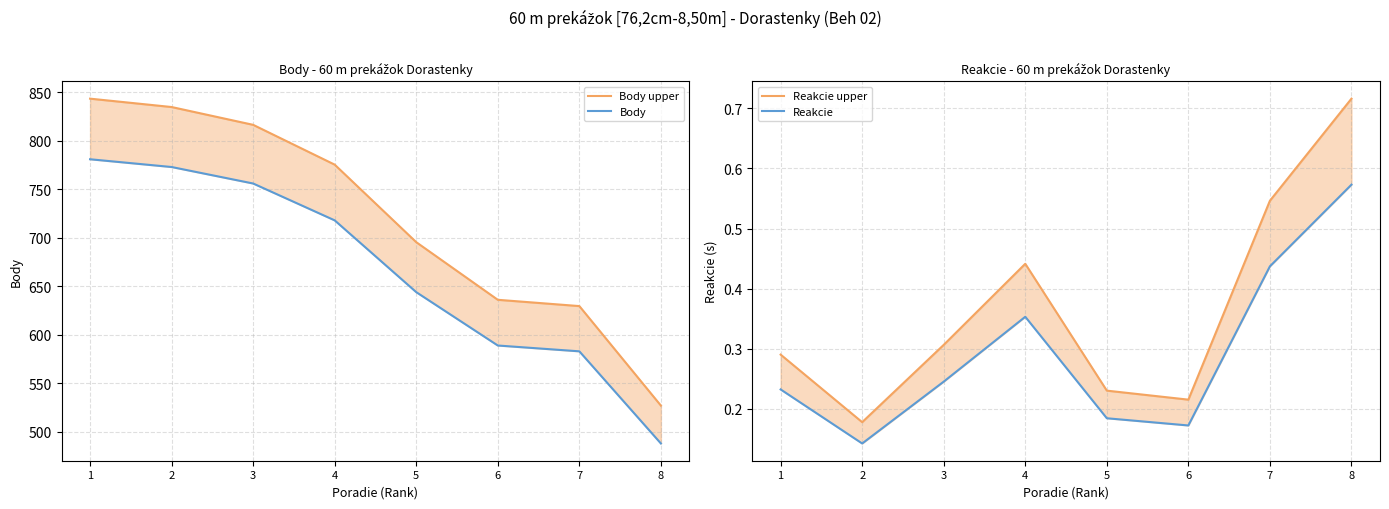

The value of Body upper at 1 is 843.5. True or false?

True